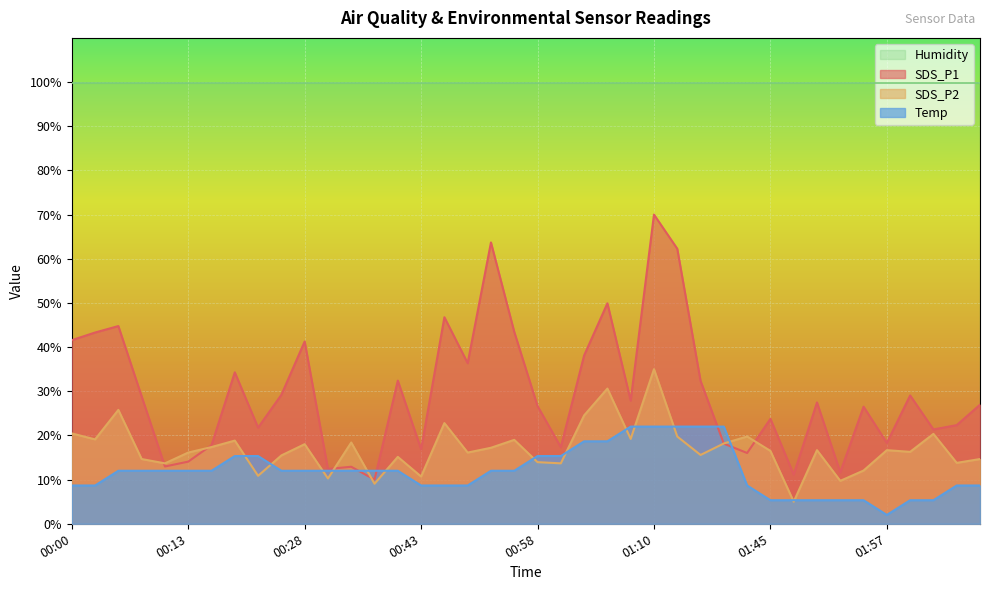

At 02:02, list the series in order from smallest to largest.

Temp, SDS_P2, SDS_P1